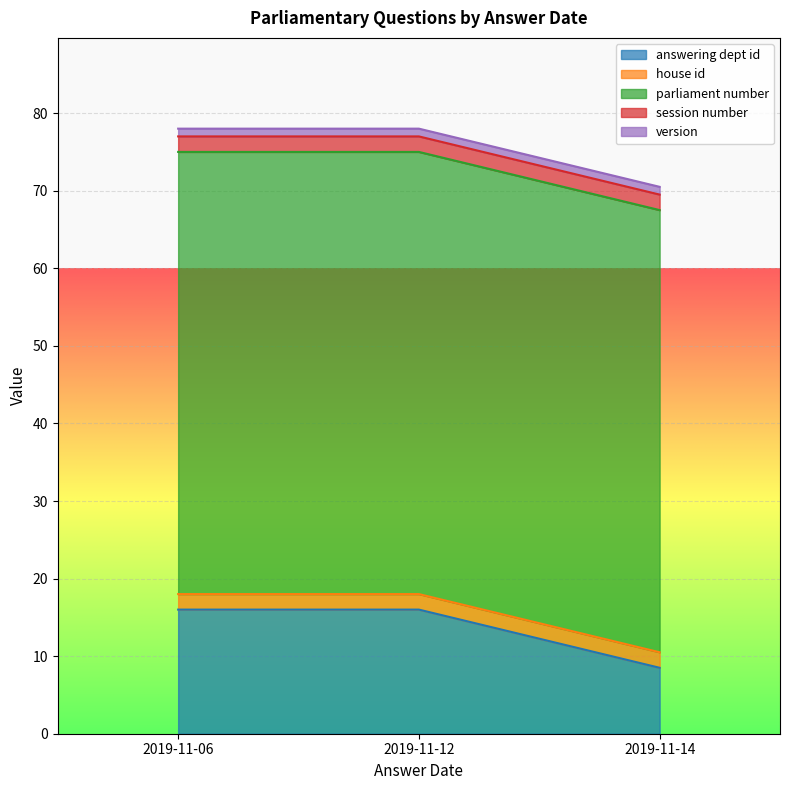

True or false: session number has more than 0 points higher than both neighbors.

False